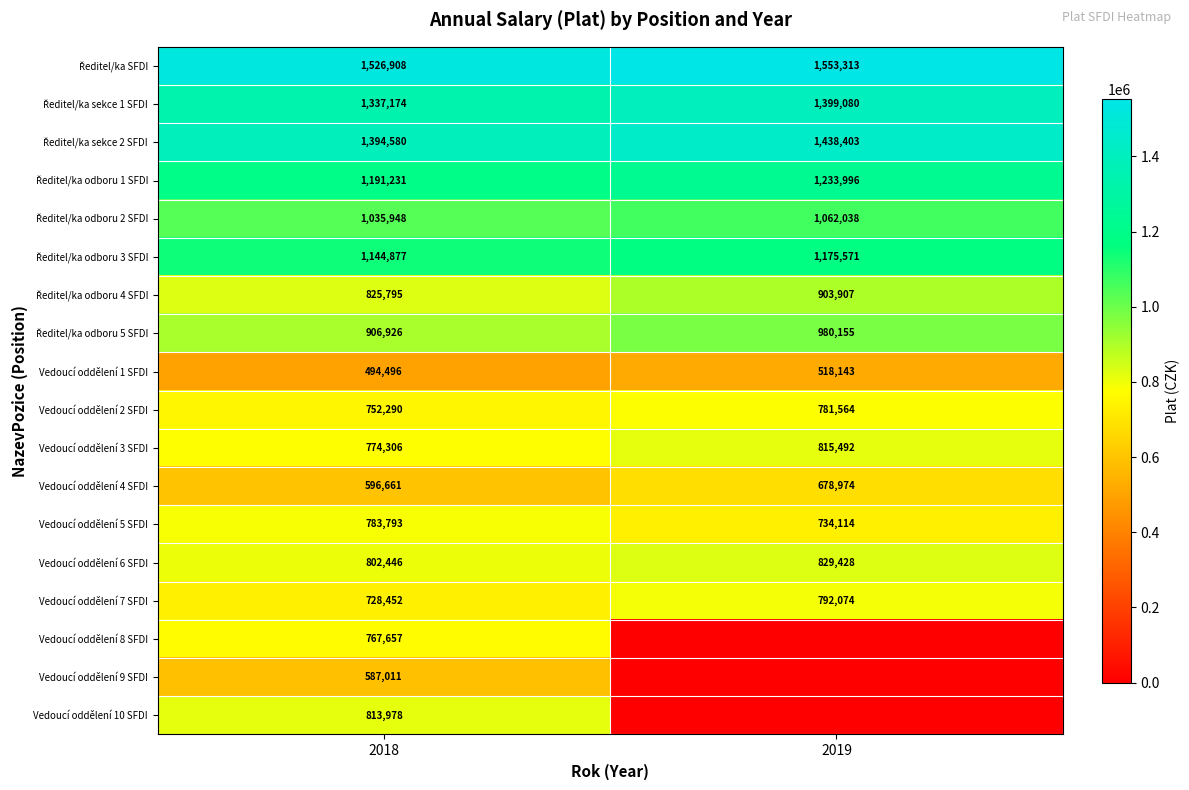

What is the spread (max minus min) of values at 2018?

1032412